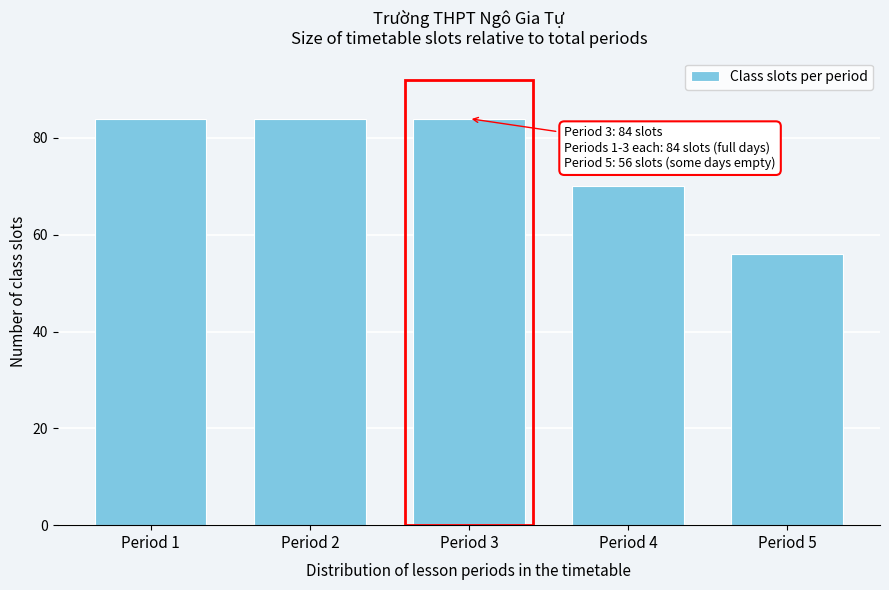

Reading left to right, transcribe all the data shown in this chart.

84	84	84	70	56